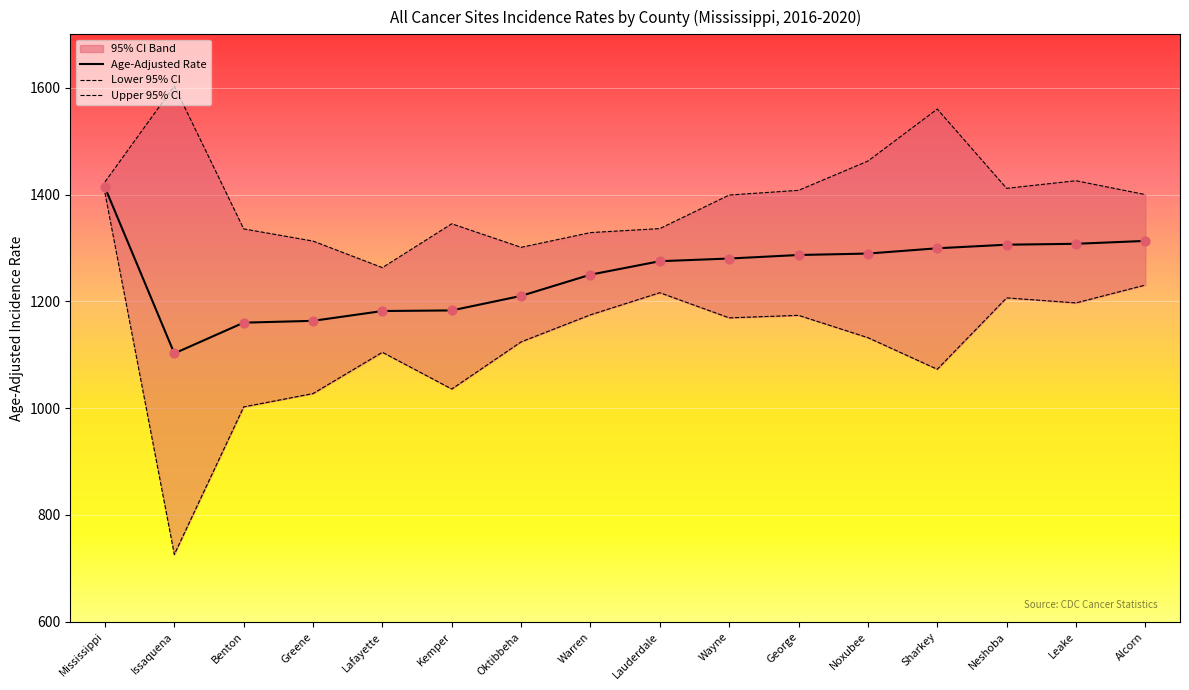

What is the total value across all series at George?

3868.2